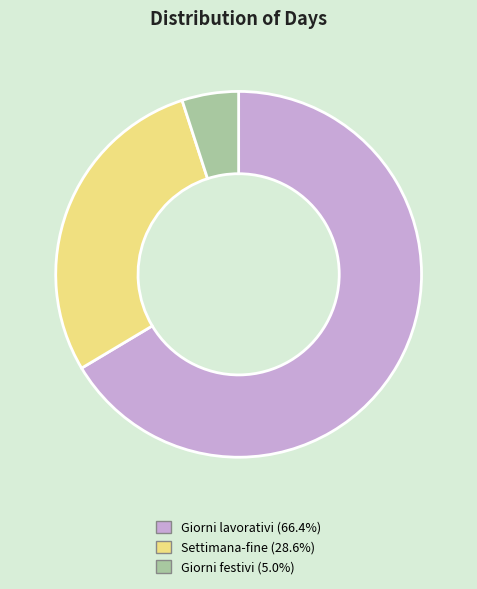

Is there any slice that represents more than half of the pie?

Yes